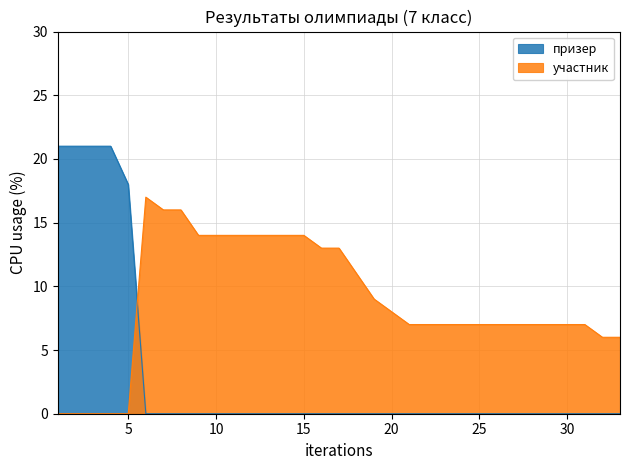

Count the number of data series in this chart.

2